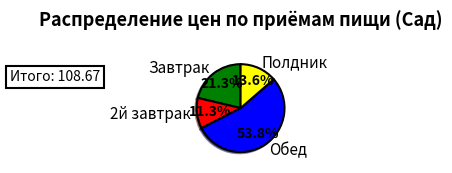

How many slices are in this pie chart?

4